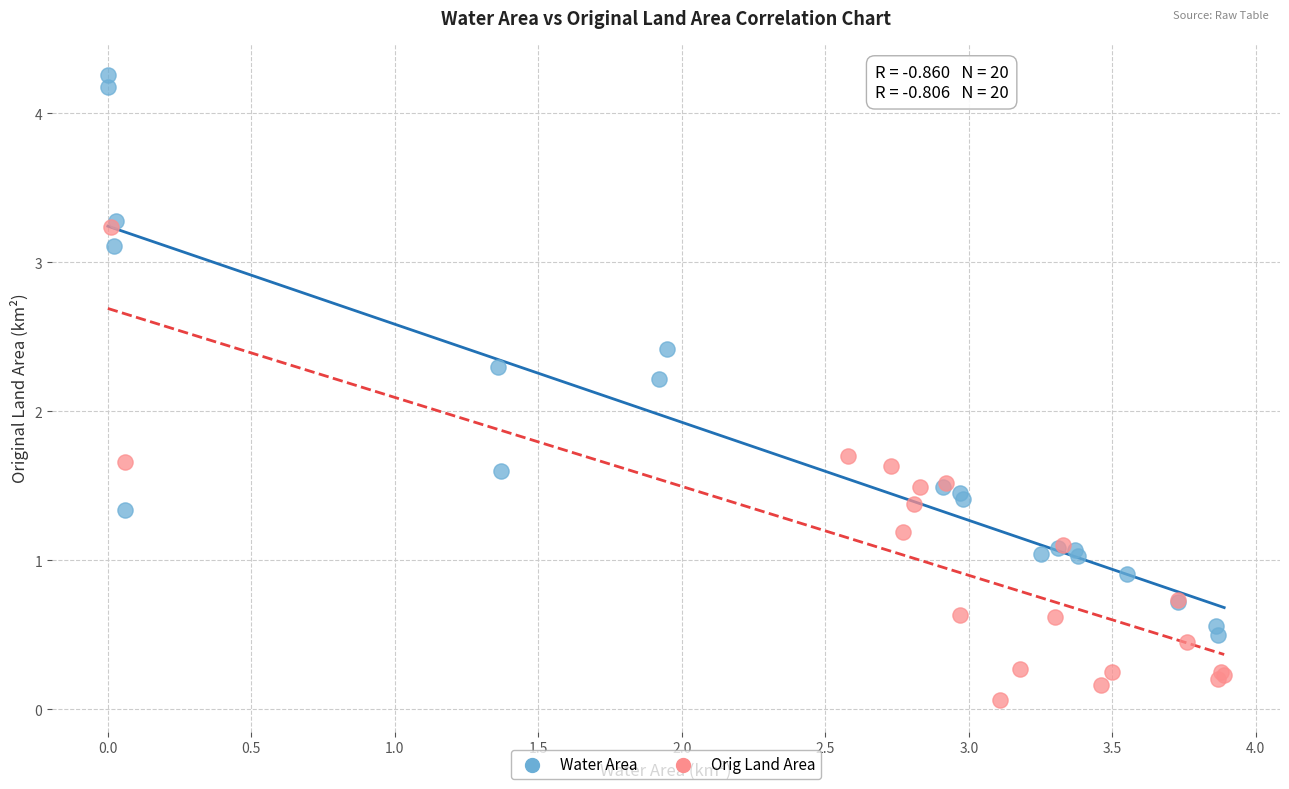

Which series has the largest Y range (max minus min)?

Water Area